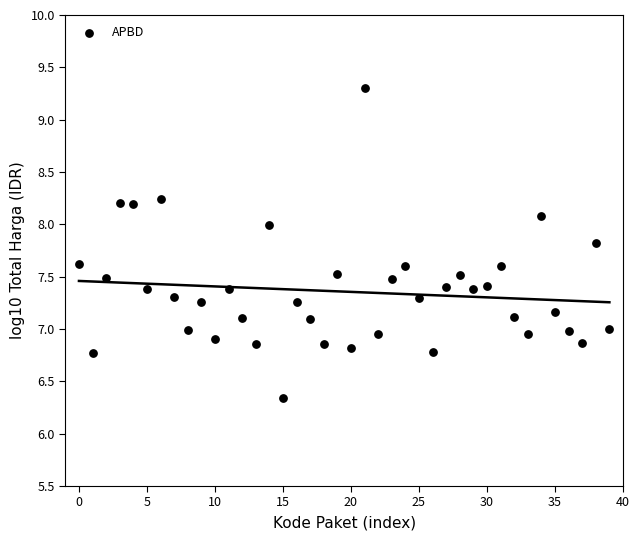

What is the range of Y values (max minus min)?

3.0